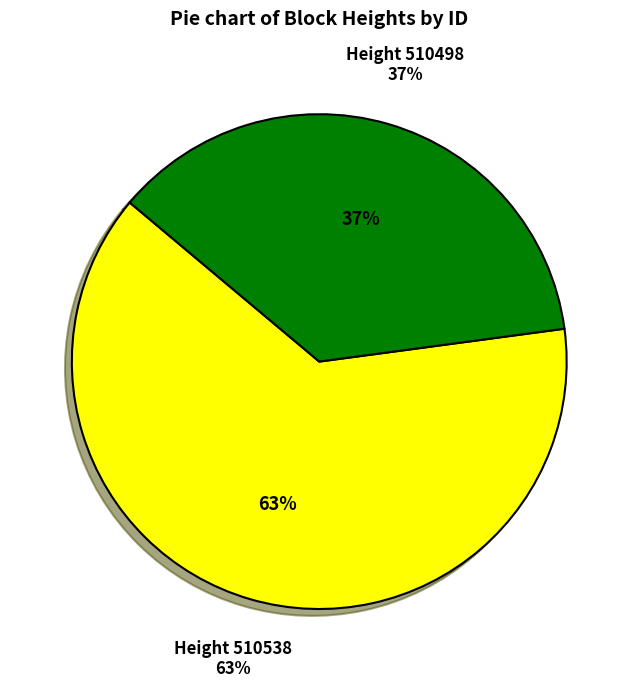

What percentage is the 510538 slice, to the nearest percent?

63%